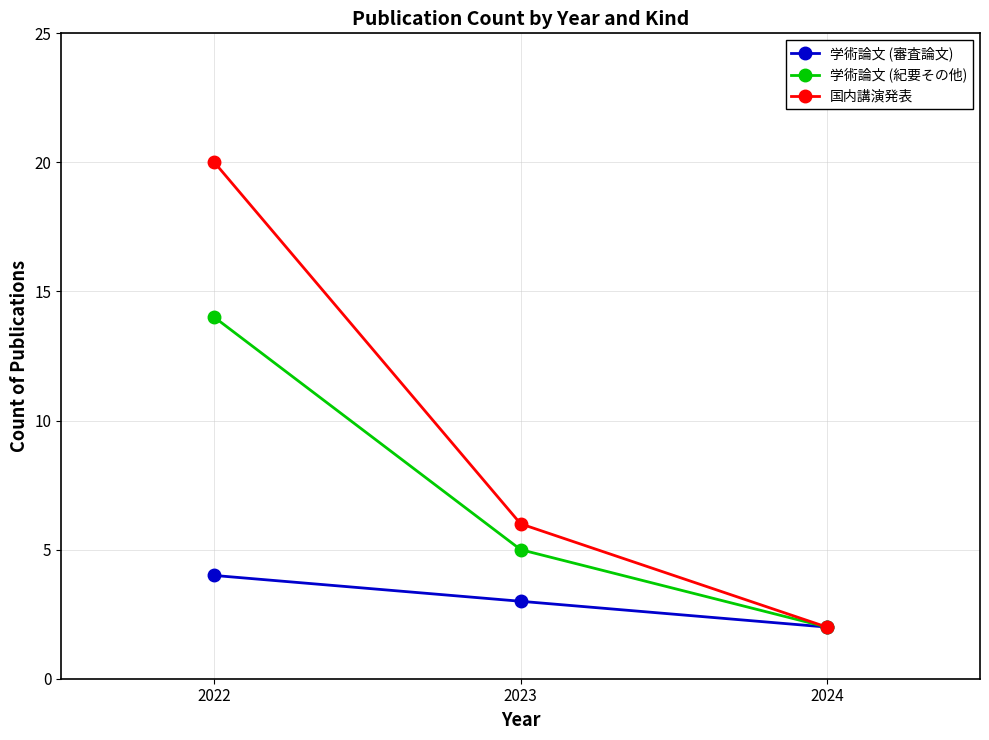

What is the minimum value shown in the chart?

2